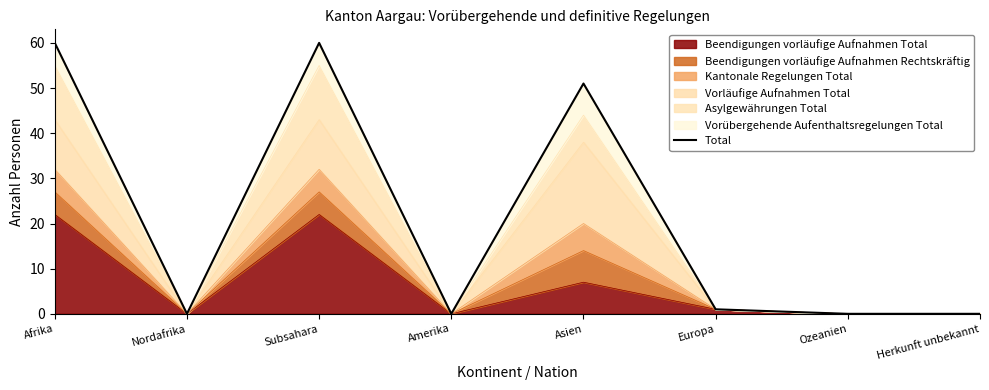

List the labels in order of value, largest first.

Afrika, Subsahara, Asien, Europa, Nordafrika, Amerika, Ozeanien, Herkunft unbekannt